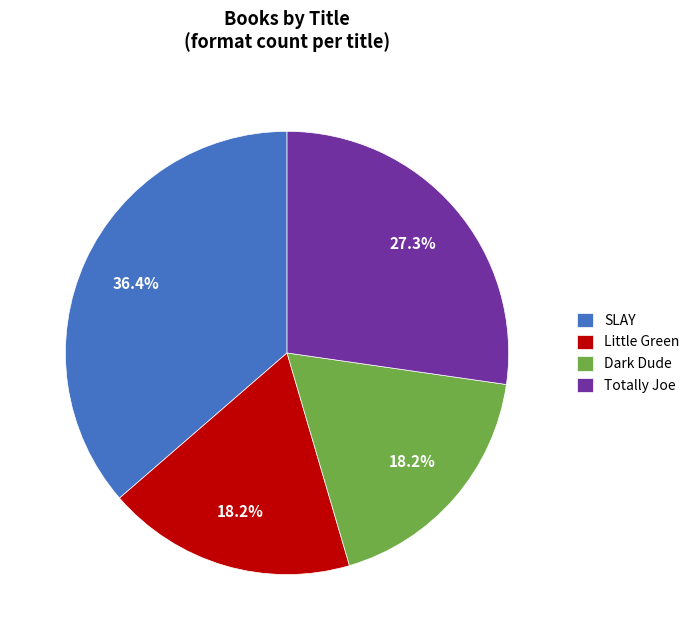

Approximately how many times larger is the value at Little Green compared to SLAY?

0.5